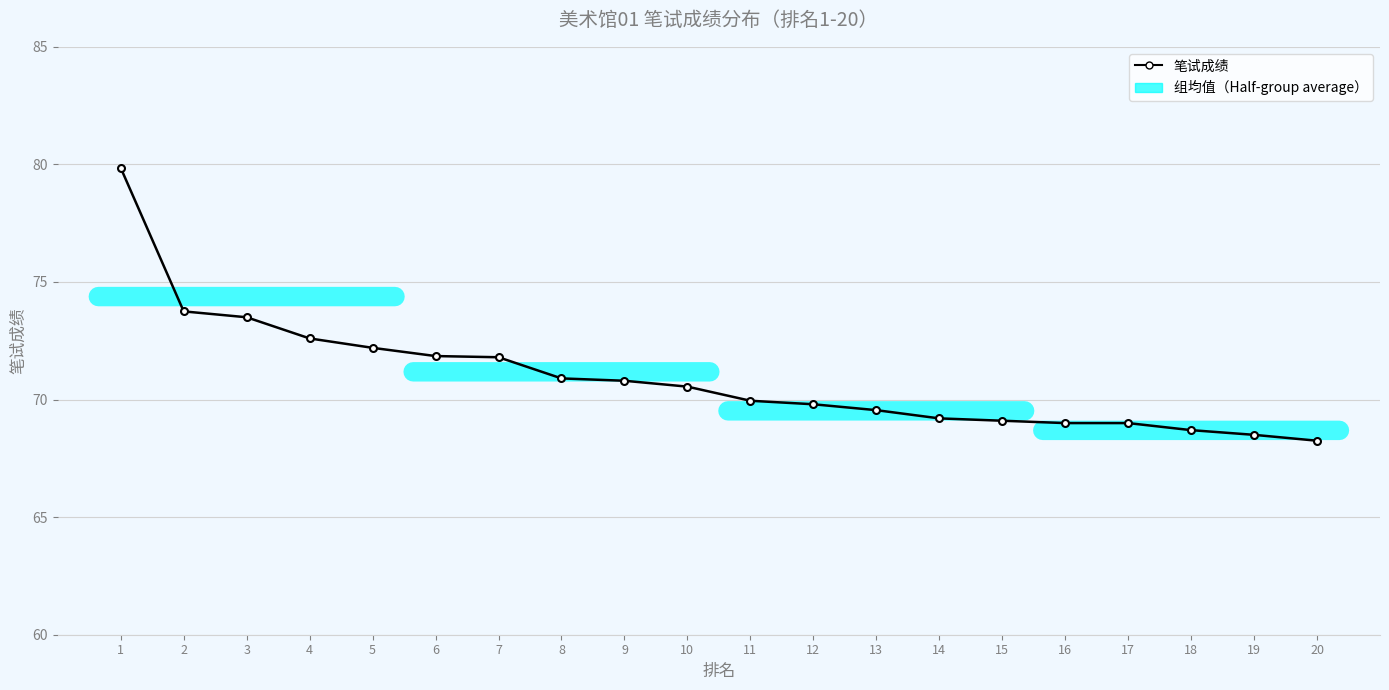

How many categories are shown in the chart?

20